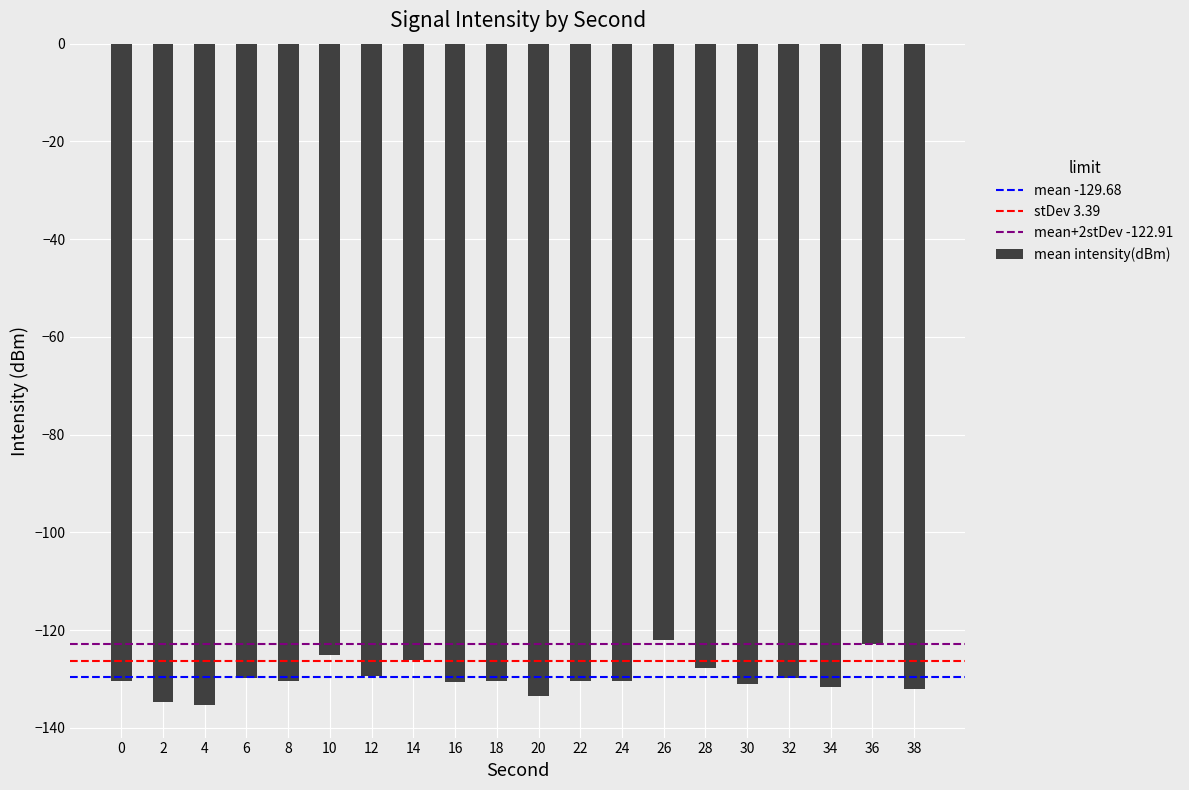

How many distinct data groups are displayed?

1